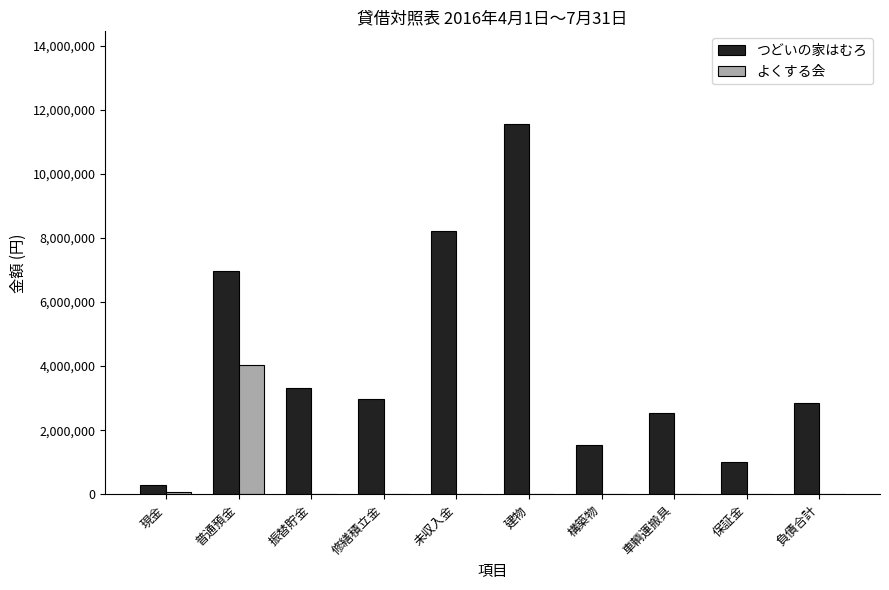

What is the maximum value for つどいの家はむろ?

11556649